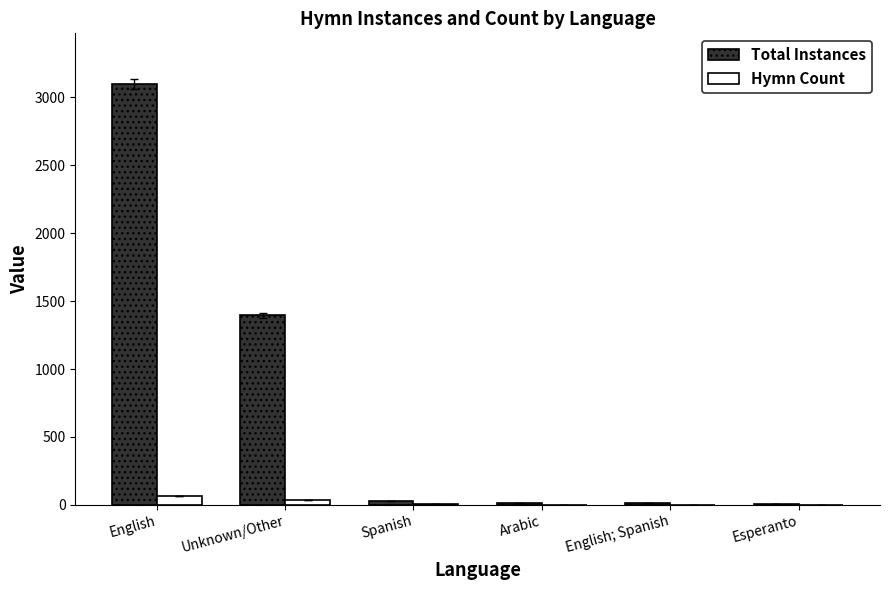

The value of Total Instances at Unknown/Other is 1395. True or false?

True